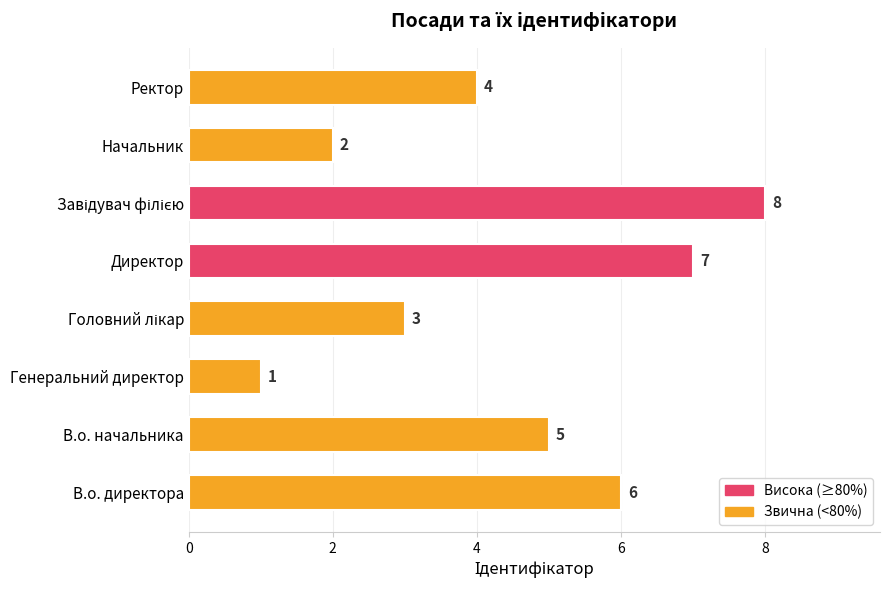

Are the bars horizontal?

Yes